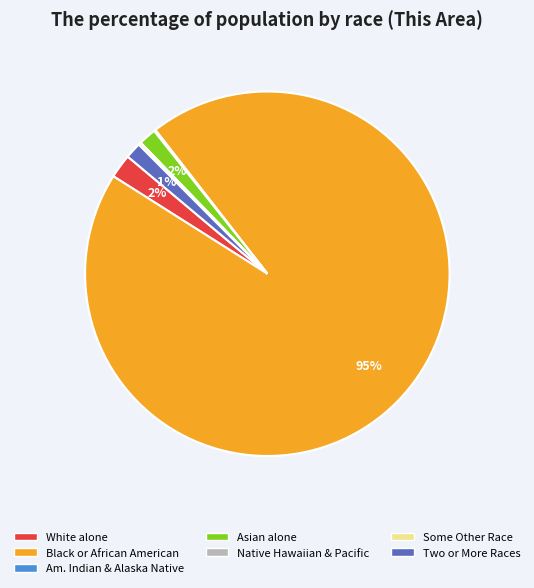

Is there a majority slice in this chart?

Yes